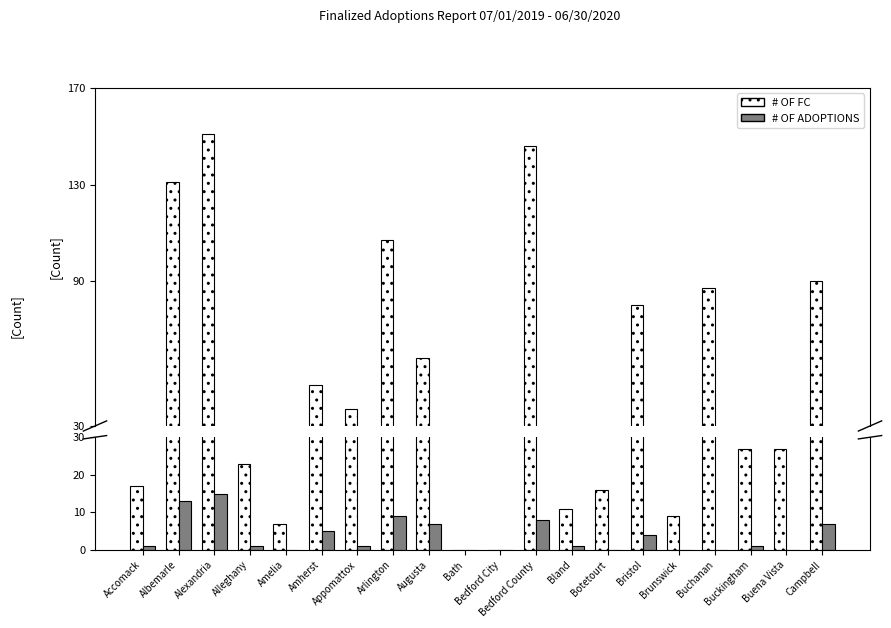

Does the chart contain any negative values?

No